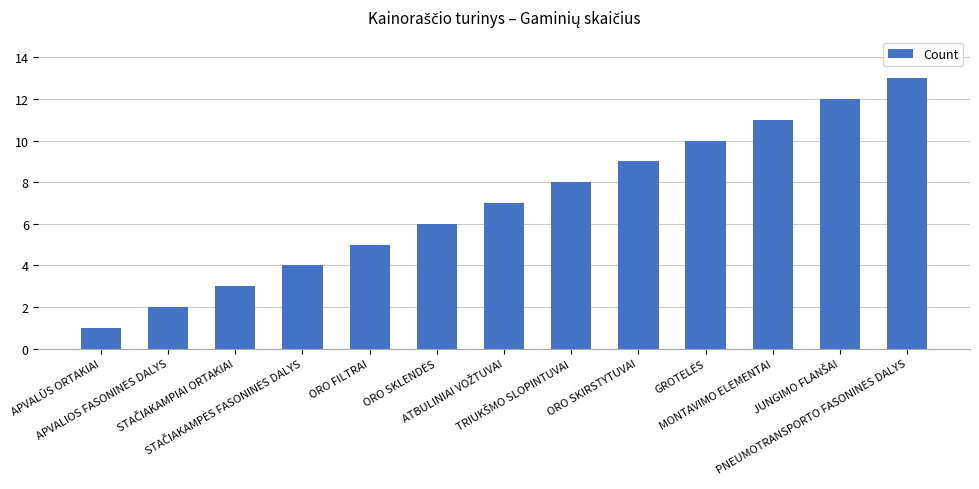

What is the average value?

7